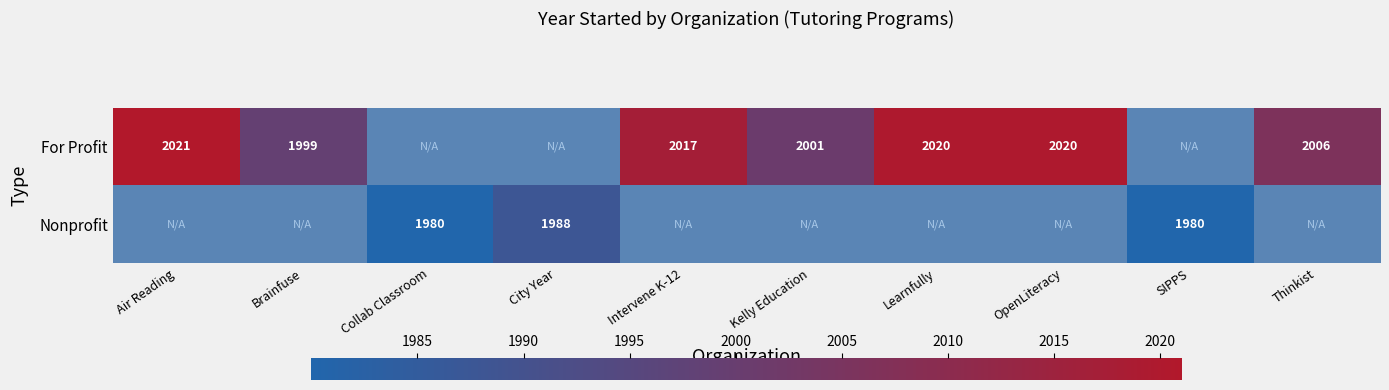

The value of For Profit at Intervene K-12 is 1174. True or false?

False